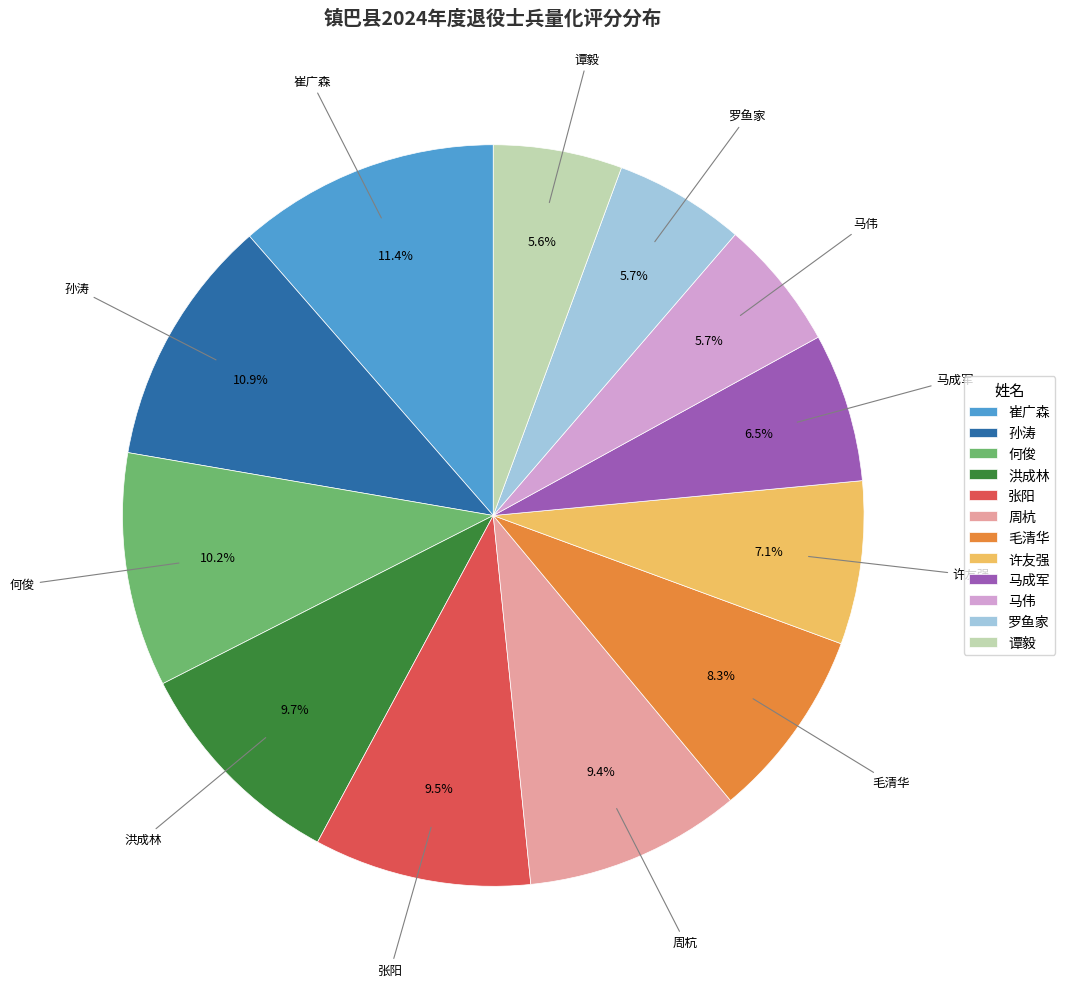

To the nearest percent, what is the combined percentage of 罗鱼家 and 马成军?

12%